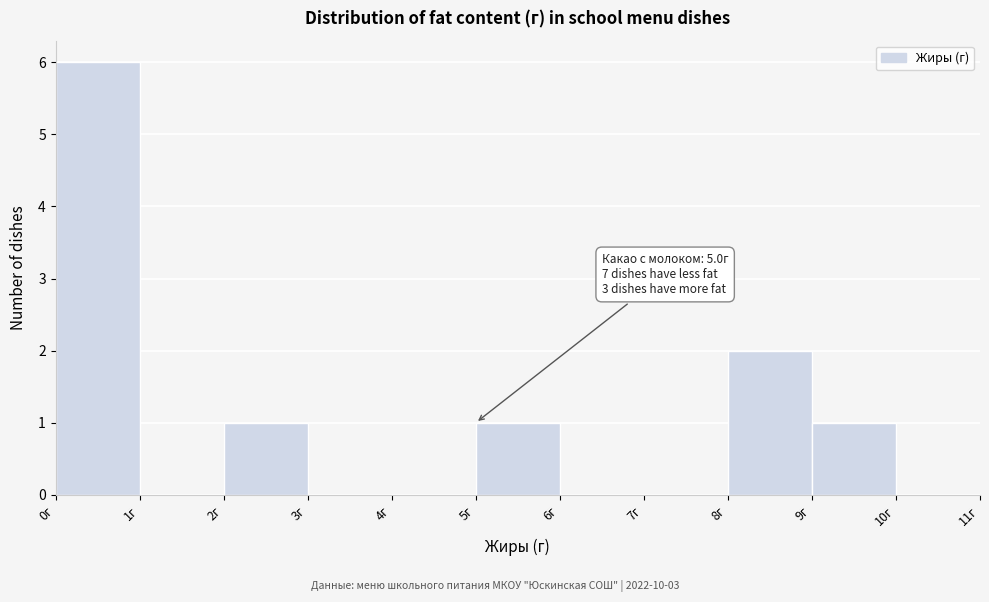

Which range on the x-axis has the tallest bar?

0 to 1